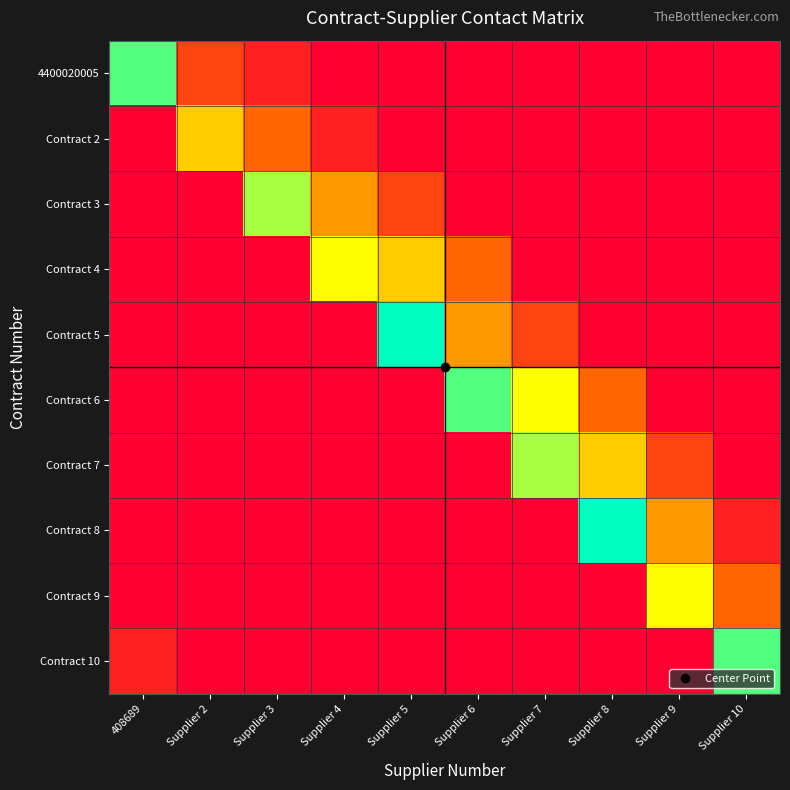

Reading left to right, extract all data points from this chart.

4400020005: 408689=8	Supplier 2=2	Supplier 3=1	Supplier 4=0	Supplier 5=0	Supplier 6=0	Supplier 7=0	Supplier 8=0	Supplier 9=0	Supplier 10=0
Contract 2: 408689=0	Supplier 2=5	Supplier 3=3	Supplier 4=1	Supplier 5=0	Supplier 6=0	Supplier 7=0	Supplier 8=0	Supplier 9=0	Supplier 10=0
Contract 3: 408689=0	Supplier 2=0	Supplier 3=7	Supplier 4=4	Supplier 5=2	Supplier 6=0	Supplier 7=0	Supplier 8=0	Supplier 9=0	Supplier 10=0
Contract 4: 408689=0	Supplier 2=0	Supplier 3=0	Supplier 4=6	Supplier 5=5	Supplier 6=3	Supplier 7=0	Supplier 8=0	Supplier 9=0	Supplier 10=0
Contract 5: 408689=0	Supplier 2=0	Supplier 3=0	Supplier 4=0	Supplier 5=9	Supplier 6=4	Supplier 7=2	Supplier 8=0	Supplier 9=0	Supplier 10=0
Contract 6: 408689=0	Supplier 2=0	Supplier 3=0	Supplier 4=0	Supplier 5=0	Supplier 6=8	Supplier 7=6	Supplier 8=3	Supplier 9=0	Supplier 10=0
Contract 7: 408689=0	Supplier 2=0	Supplier 3=0	Supplier 4=0	Supplier 5=0	Supplier 6=0	Supplier 7=7	Supplier 8=5	Supplier 9=2	Supplier 10=0
Contract 8: 408689=0	Supplier 2=0	Supplier 3=0	Supplier 4=0	Supplier 5=0	Supplier 6=0	Supplier 7=0	Supplier 8=9	Supplier 9=4	Supplier 10=1
Contract 9: 408689=0	Supplier 2=0	Supplier 3=0	Supplier 4=0	Supplier 5=0	Supplier 6=0	Supplier 7=0	Supplier 8=0	Supplier 9=6	Supplier 10=3
Contract 10: 408689=1	Supplier 2=0	Supplier 3=0	Supplier 4=0	Supplier 5=0	Supplier 6=0	Supplier 7=0	Supplier 8=0	Supplier 9=0	Supplier 10=8